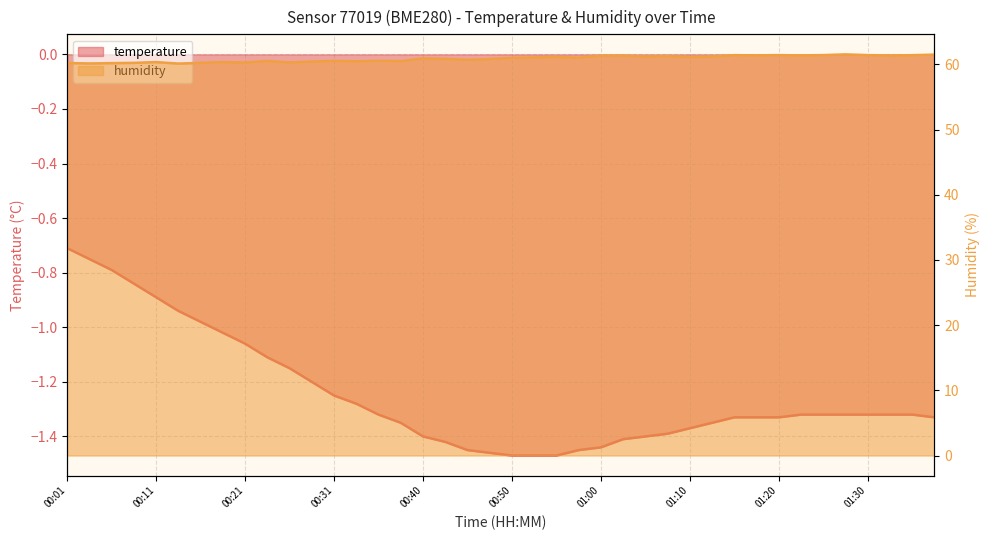

At which label does humidity reach its minimum?

00:14